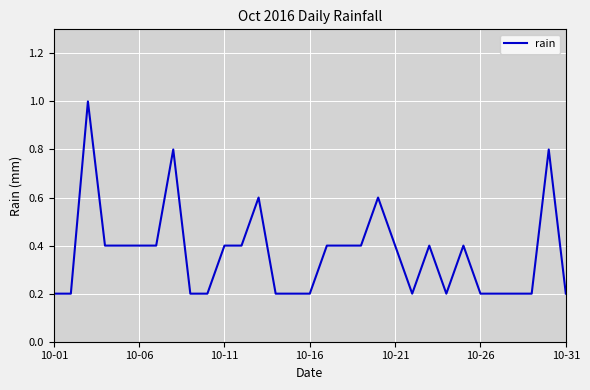

What is the greatest value displayed?

1.0